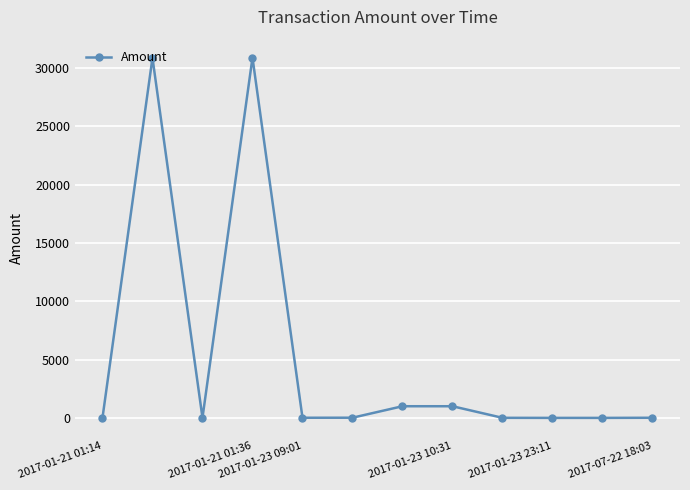

What is the value of the 12th point from the left?

11